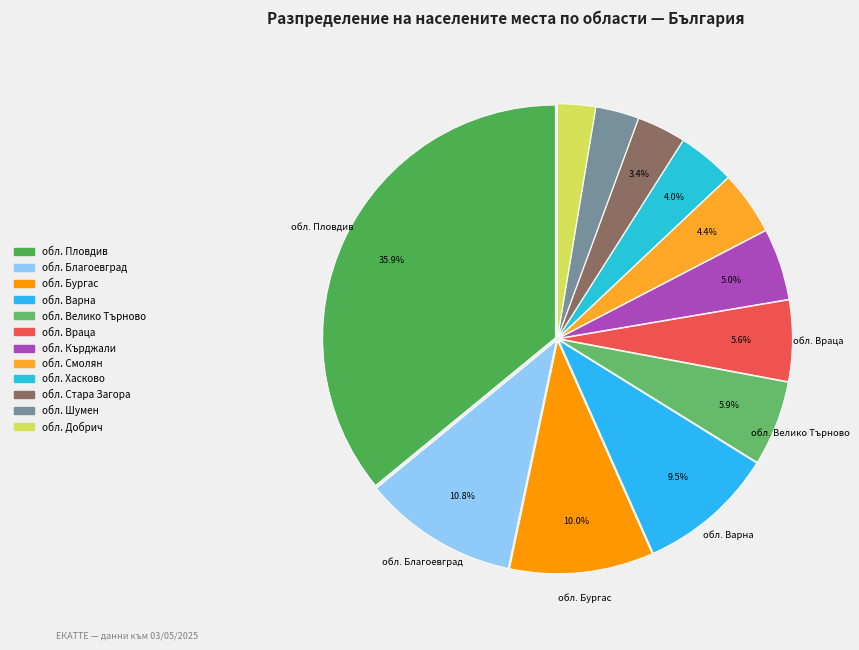

Count the number of slices in the pie.

12